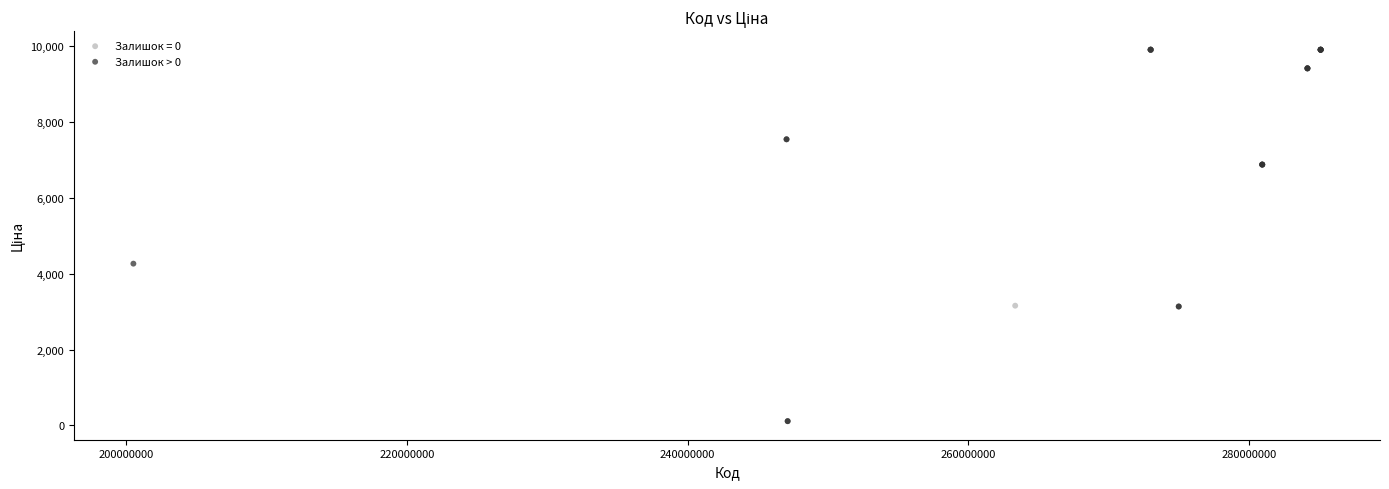

Which series has the widest spread of Y values?

Залишок > 0